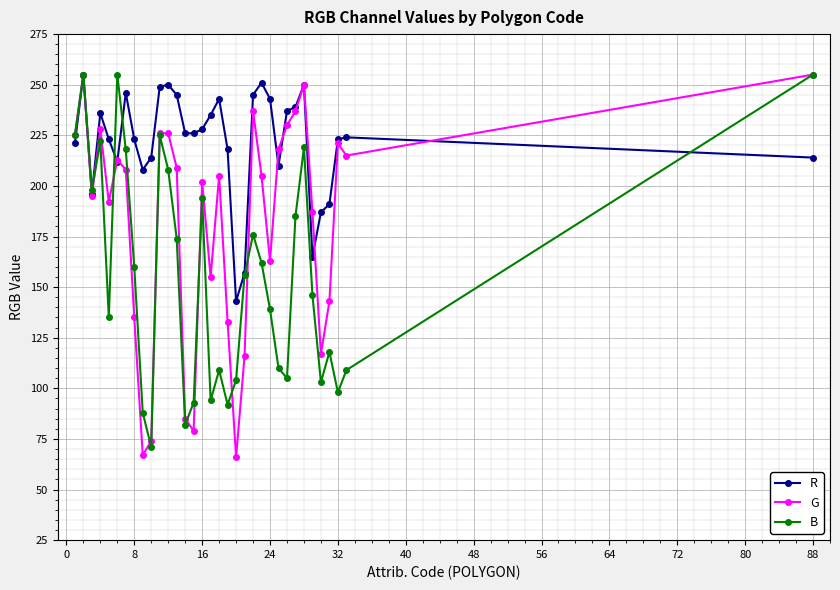

True or false: G has more than 2 interior local peaks.

True